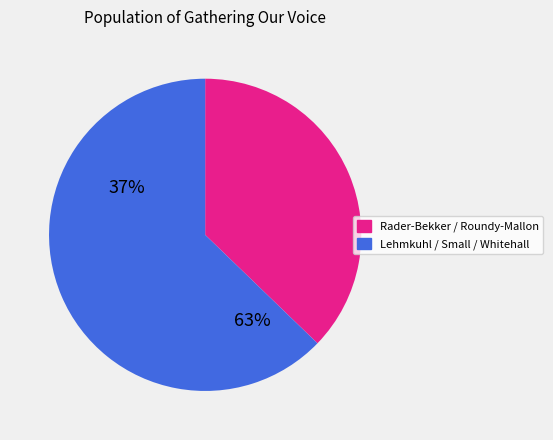

Does any single category account for the majority?

Yes